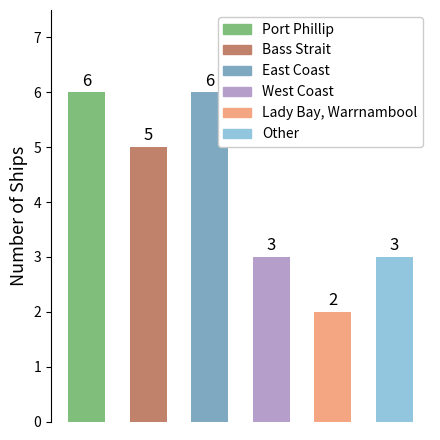

What is the value of the 4th bar from the left?

3